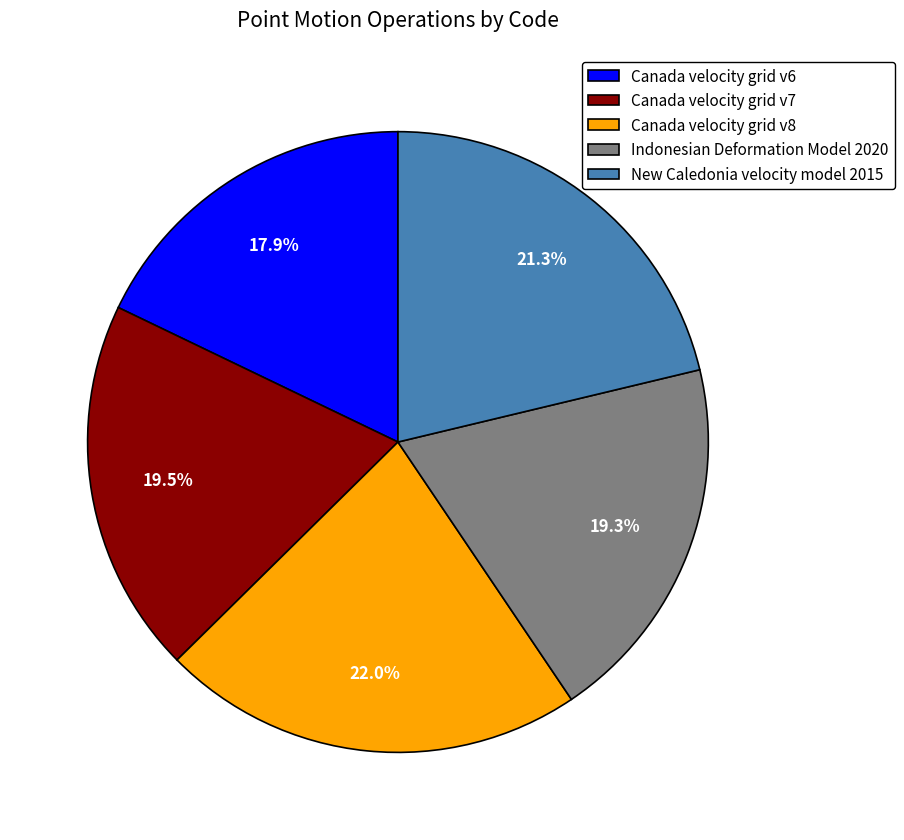

Which slice is the largest?

Canada velocity grid v8